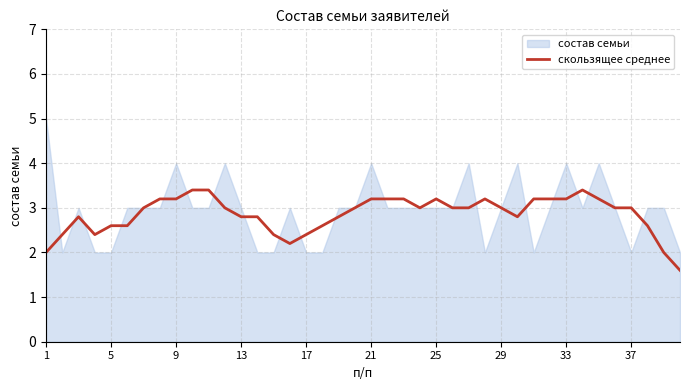

The value of скользящее среднее at 37 is 3.0. True or false?

True